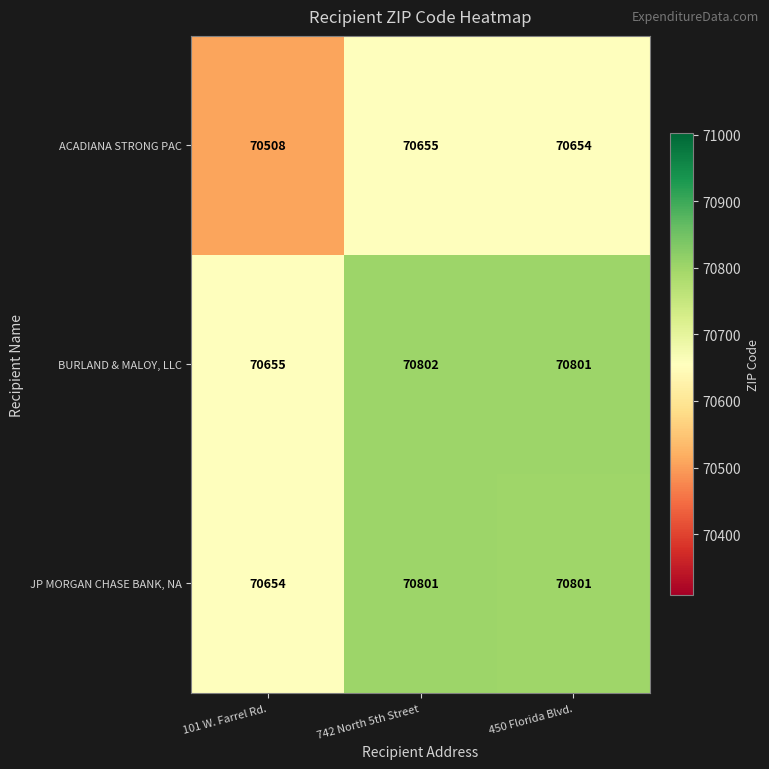

Between 101 W. Farrel Rd. and 450 Florida Blvd., which series saw the biggest shift?

JP MORGAN CHASE BANK, NA